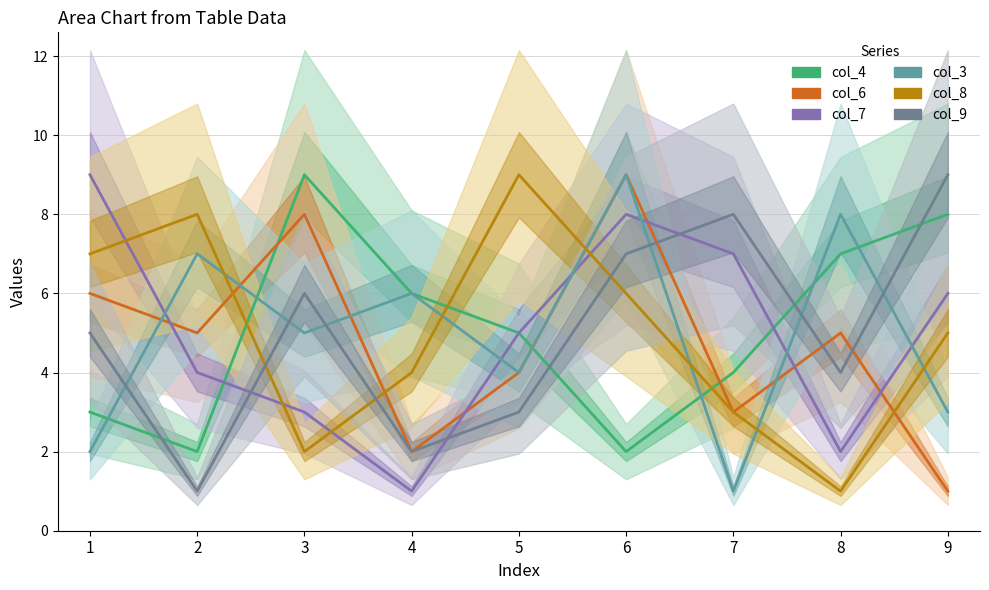

In col_6, how many points are higher than both neighbors (excluding endpoints)?

3